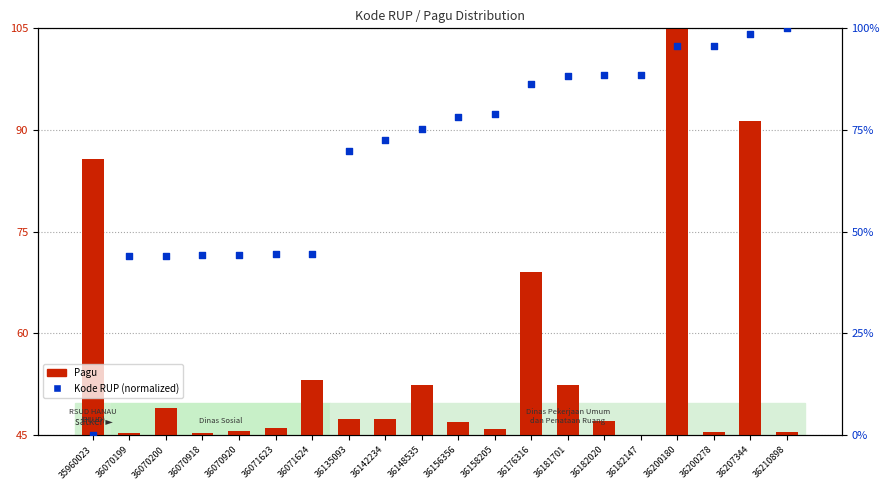

What are all the series names shown in the legend?

Pagu, Kode RUP